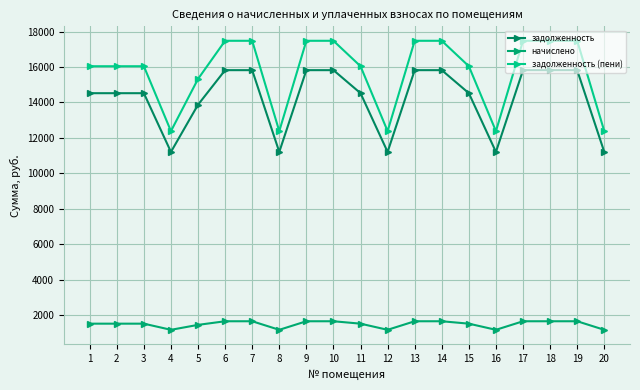

The задолженность series shows 14520.4 at 2. True or false?

True